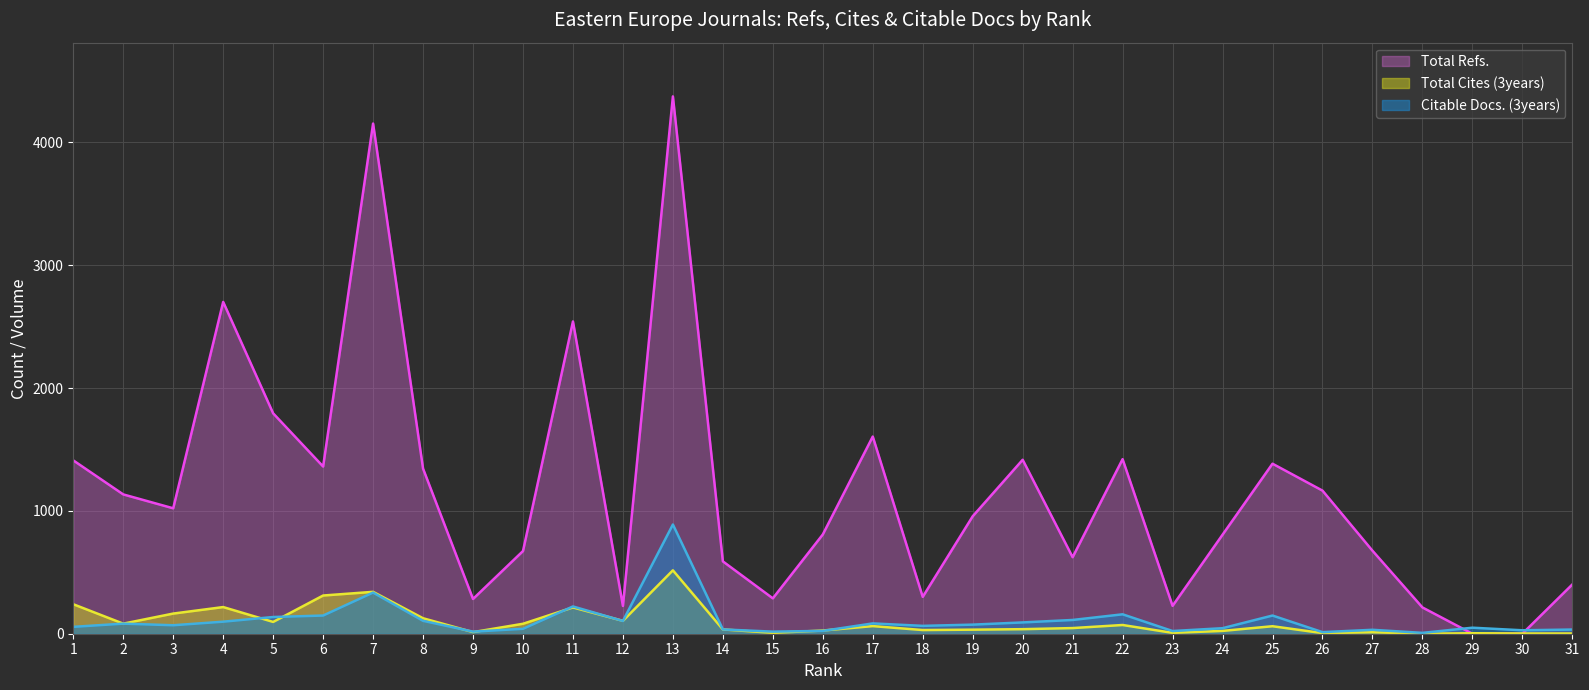

True or false: Citable Docs. (3years) has more than 0 interior local peaks.

True